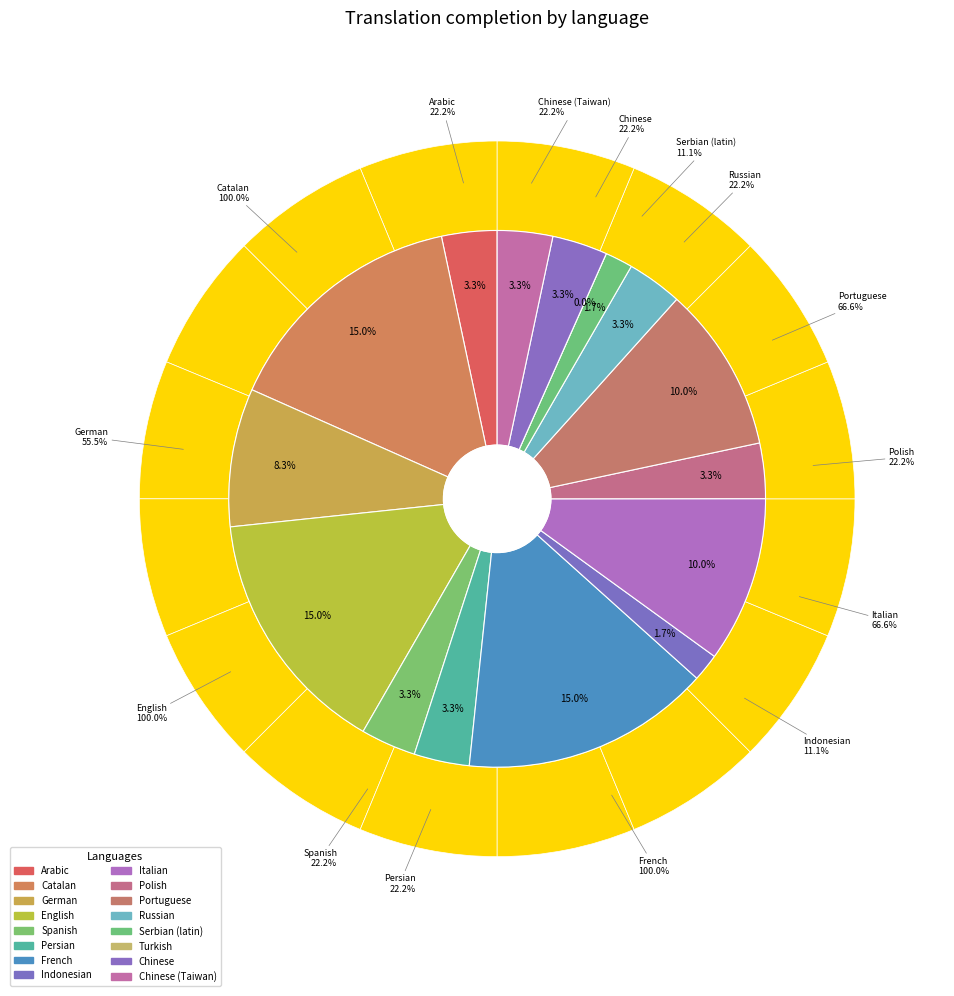

Is the sum of Chinese (Taiwan) and Indonesian greater than half?

No